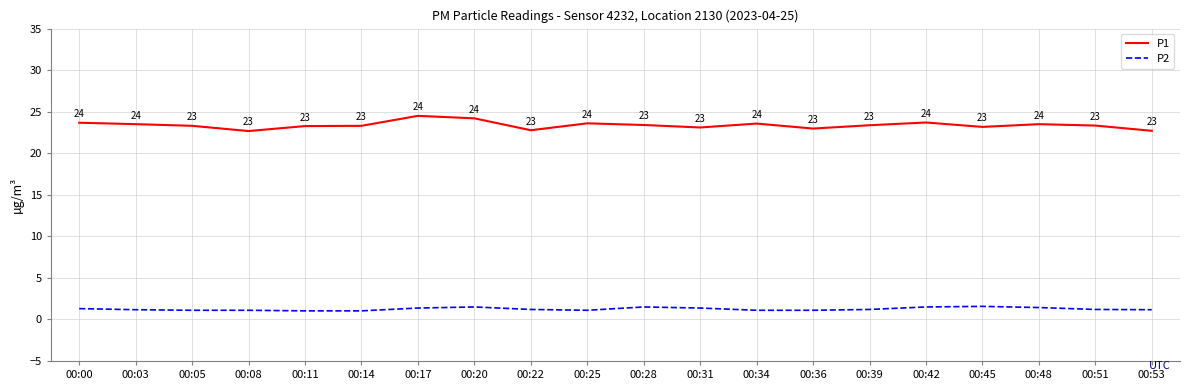

How many lines are shown in the chart?

2